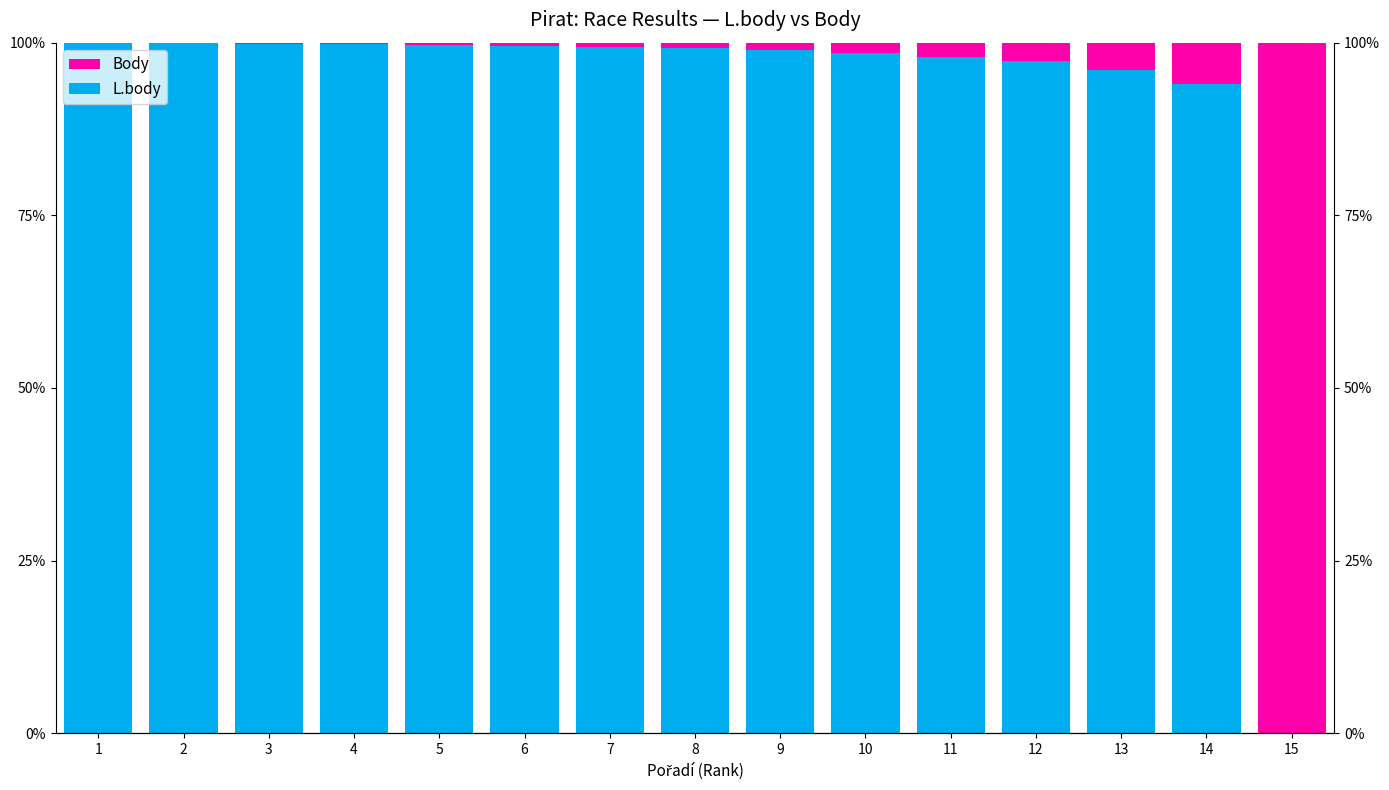

Reading right to left, transcribe all the data shown in this chart.

L.body: 0.0	94.0	96.0	97.4	98.0	98.5	98.9	99.2	99.3	99.5	99.7	99.8	99.9	99.9	100.0
Body: 100.0	6.0	4.0	2.6	2.0	1.5	1.1	0.8	0.7	0.5	0.3	0.2	0.1	0.1	0.0